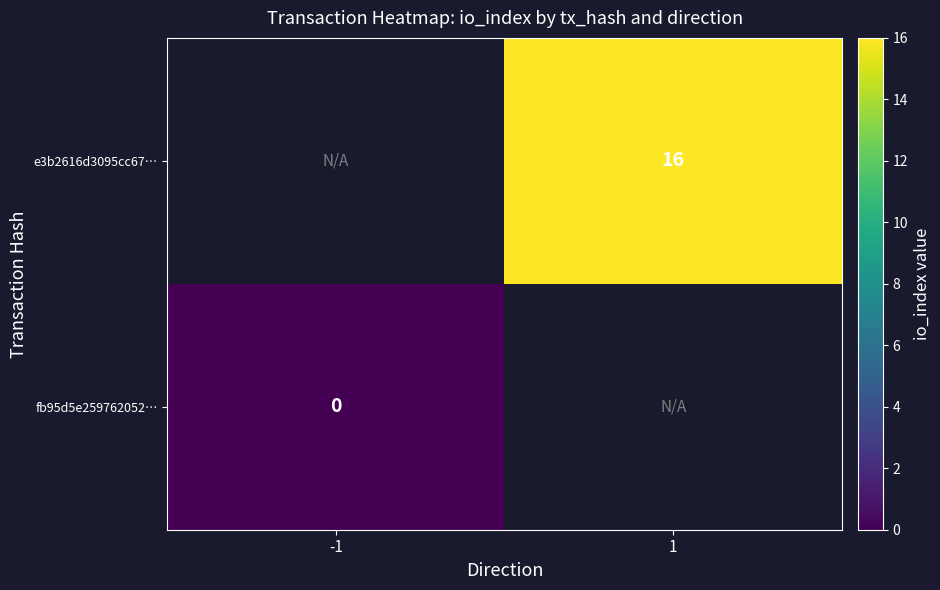

Count the number of data series in this chart.

2